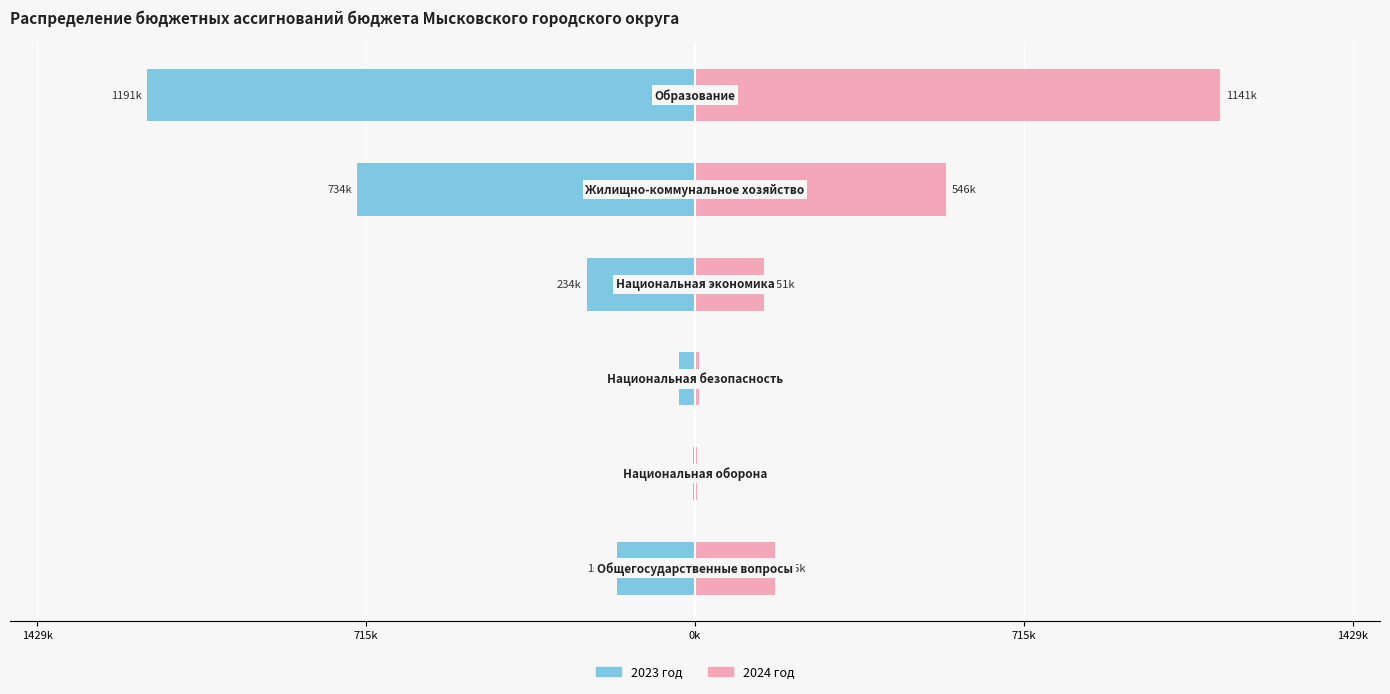

What is the lowest value of the 2024 год series?

3435.4